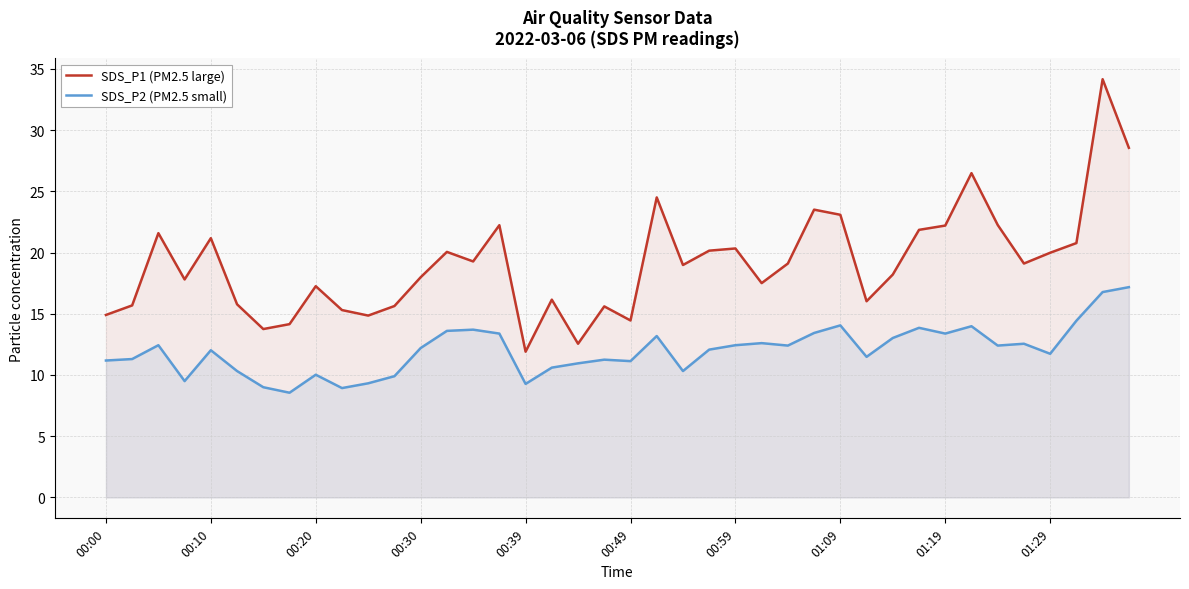

At which label is SDS_P1 (PM2.5 large) closest to 23?

01:09